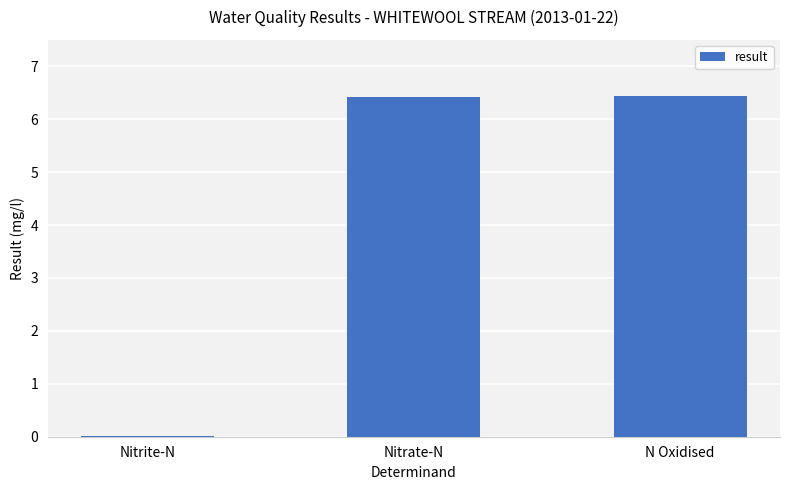

Does the chart contain stacked bars?

No